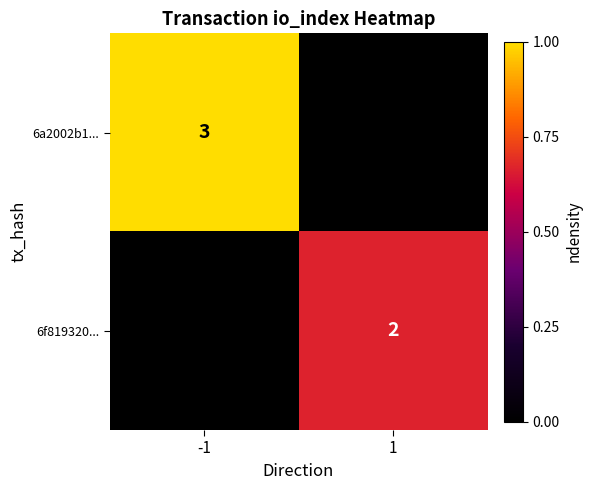

True or false: 6a2002b1... has a value of 1 at -1.

False